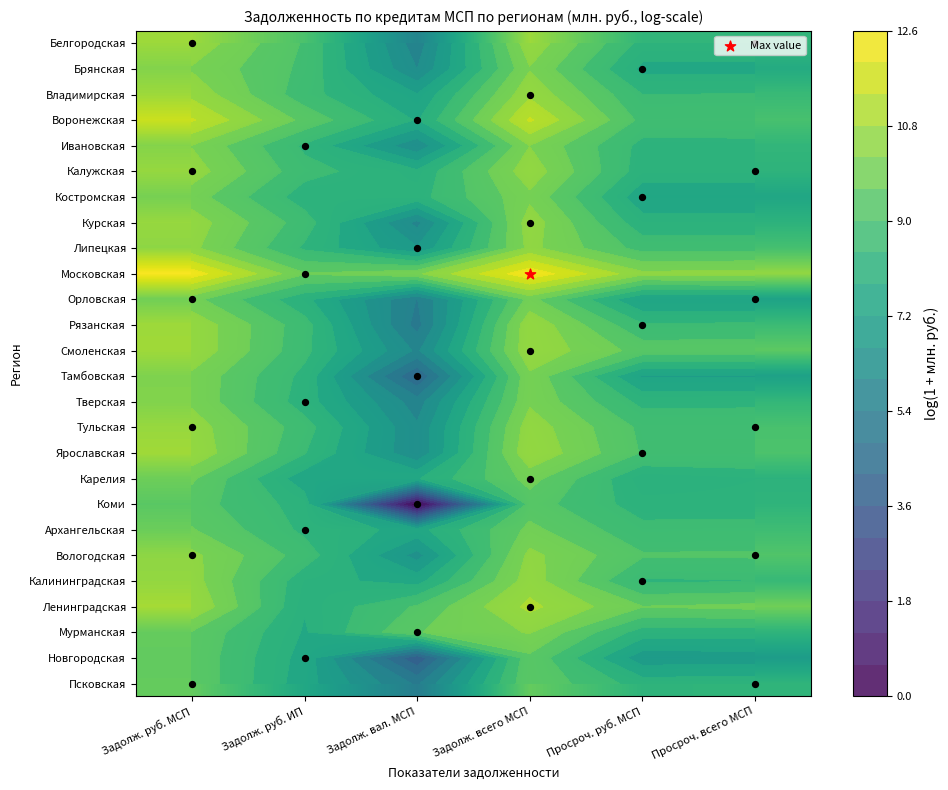

Is the value of Курская at Просроч. руб. МСП greater than the value of Костромская at Просроч. всего МСП?

Yes